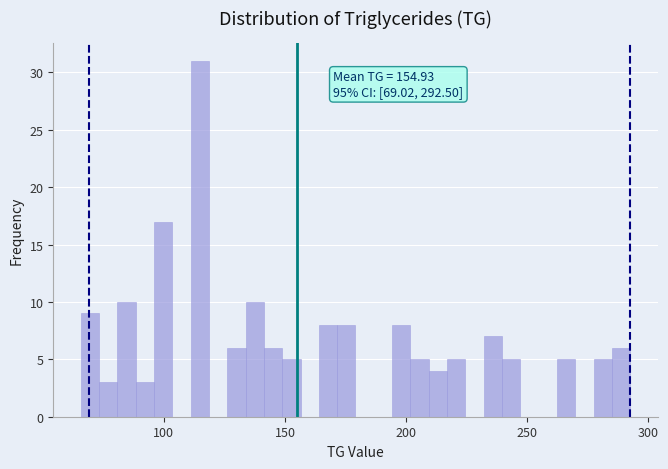

Read against the x-axis, roughly where is the centre of the tallest bar?

115